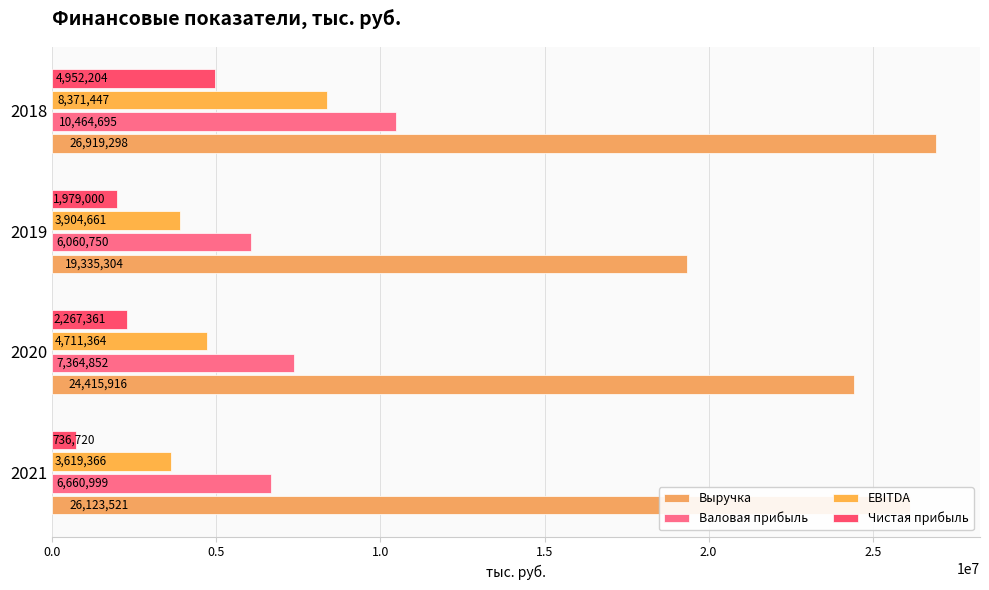

What is the average value of the Валовая прибыль series?

7637824